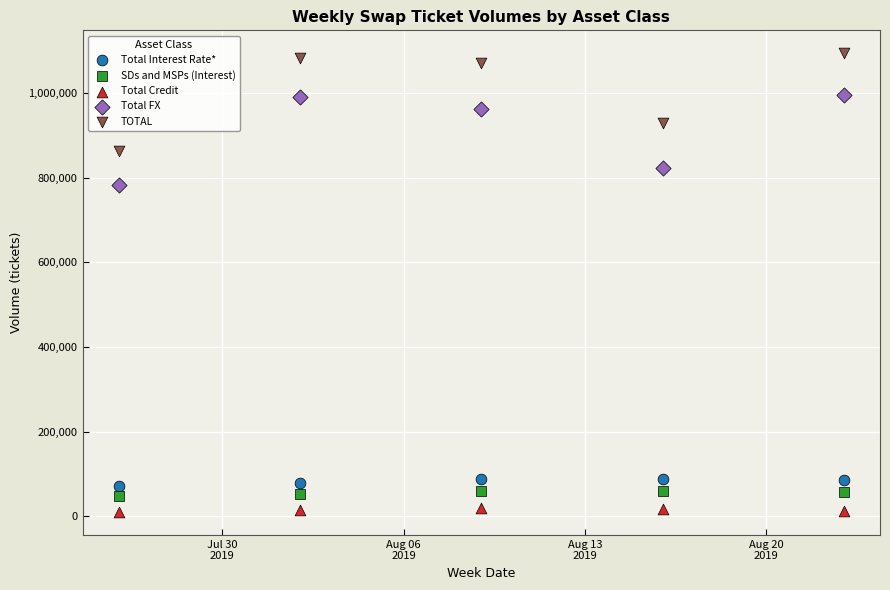

Which series contains the highest Y value?

TOTAL